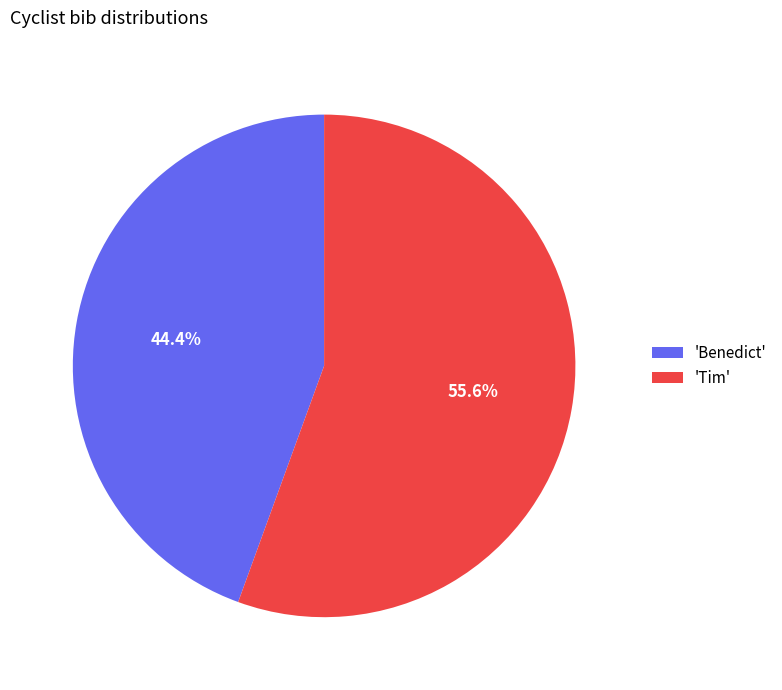

Combined, do 'Tim' and 'Benedict' account for over 50%?

Yes